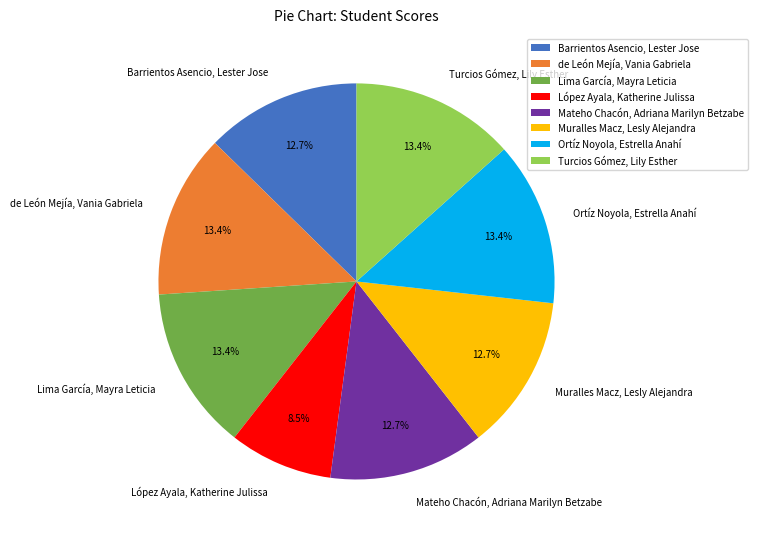

How many segments does this pie chart have?

8